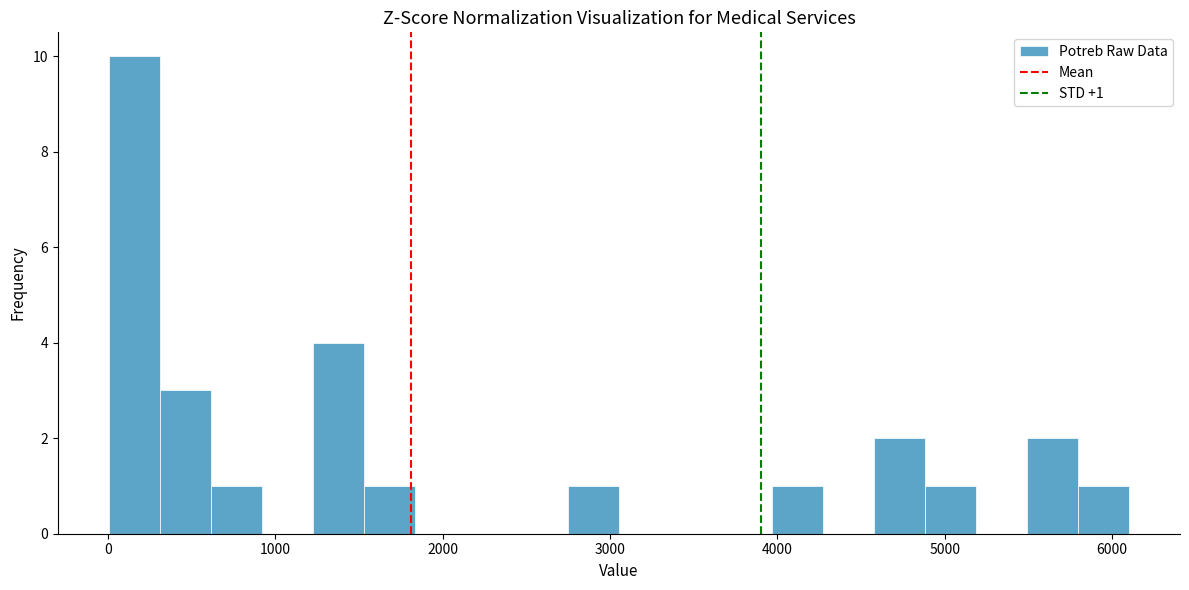

Read against the x-axis, roughly where is the centre of the tallest bar?

200